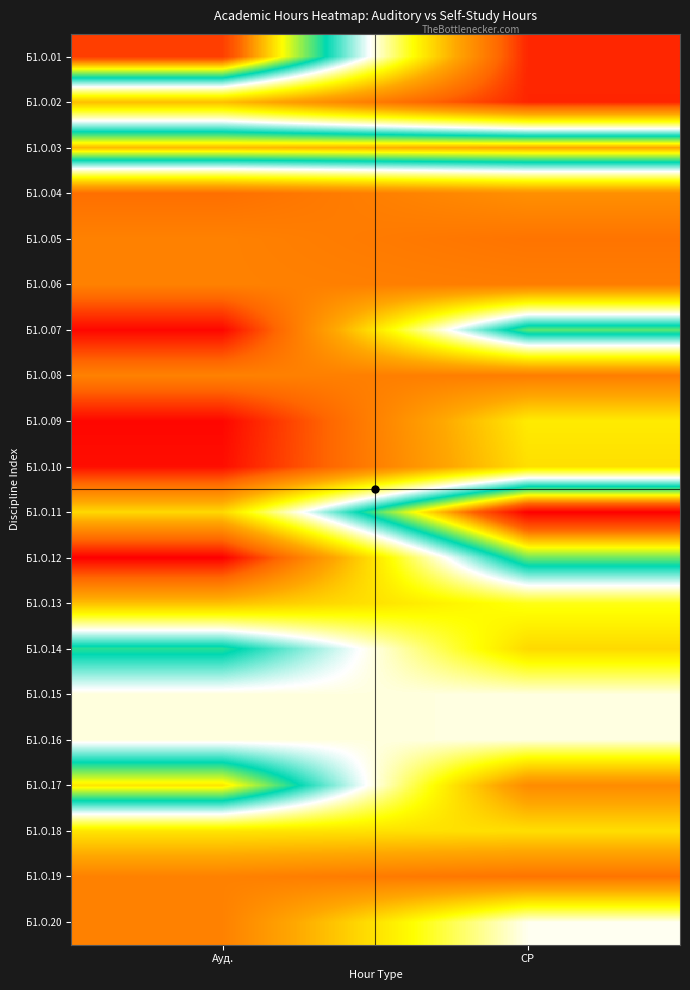

Reading left to right, transcribe all the data shown in this chart.

Б1.О.01: Ауд.=119.0	СР=21.4
Б1.О.02: Ауд.=48.0	СР=21.2
Б1.О.03: Ауд.=106.0	СР=107.8
Б1.О.04: Ауд.=32.0	СР=39.1
Б1.О.05: Ауд.=36.0	СР=33.1
Б1.О.06: Ауд.=36.0	СР=35.0
Б1.О.07: Ауд.=17.0	СР=90.9
Б1.О.08: Ауд.=36.0	СР=35.0
Б1.О.09: Ауд.=17.0	СР=54.9
Б1.О.10: Ауд.=18.0	СР=53.0
Б1.О.11: Ауд.=52.0	СР=127.7
Б1.О.12: Ауд.=16.0	СР=91.9
Б1.О.13: Ауд.=48.0	СР=59.1
Б1.О.14: Ауд.=88.0	СР=52.1
Б1.О.15: Ауд.=70.0	СР=70.2
Б1.О.16: Ауд.=70.0	СР=70.2
Б1.О.17: Ауд.=102.0	СР=38.2
Б1.О.18: Ауд.=54.0	СР=53.0
Б1.О.19: Ауд.=36.0	СР=33.1
Б1.О.20: Ауд.=36.0	СР=71.0